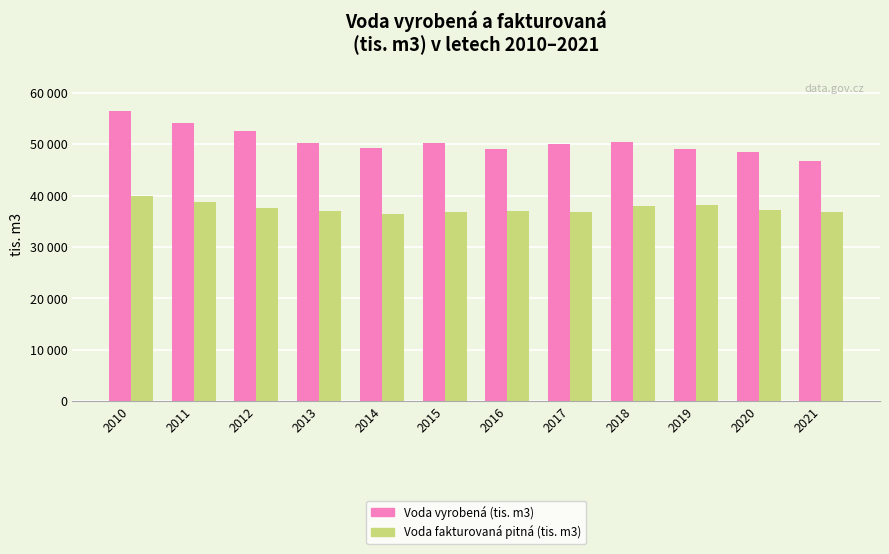

At how many categories does at least one series exceed 43454?

12